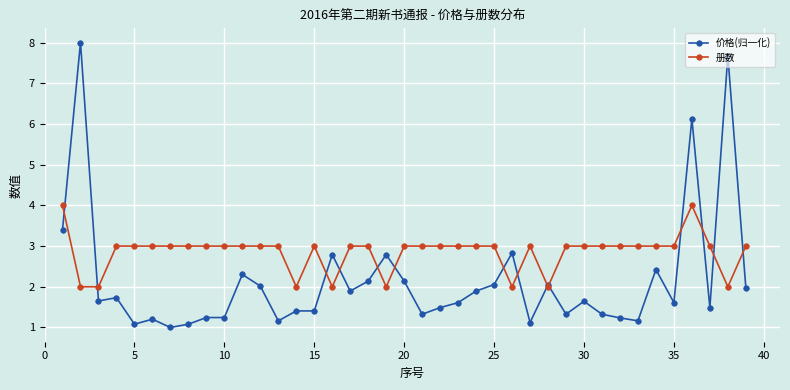

List the series in order of their overall mean, lowest first.

价格(归一化), 册数